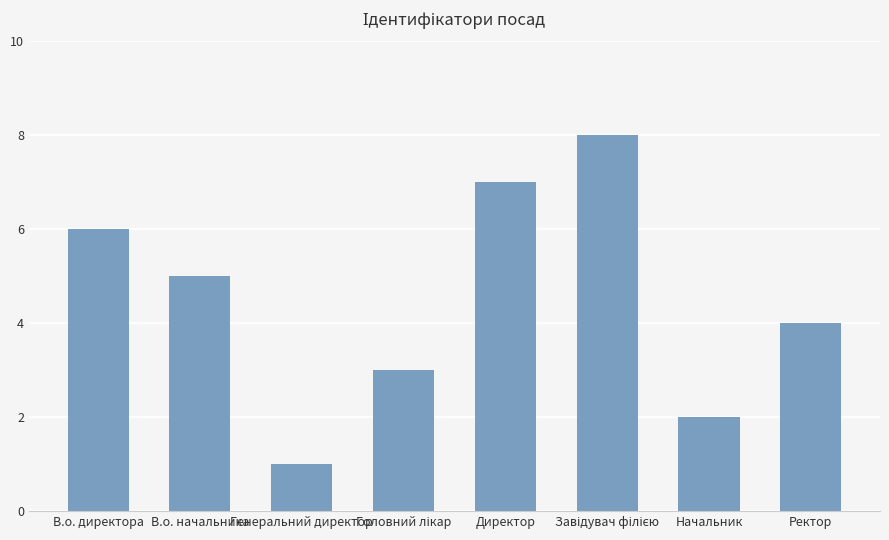

True or false: the data shows 3 at Начальник.

False